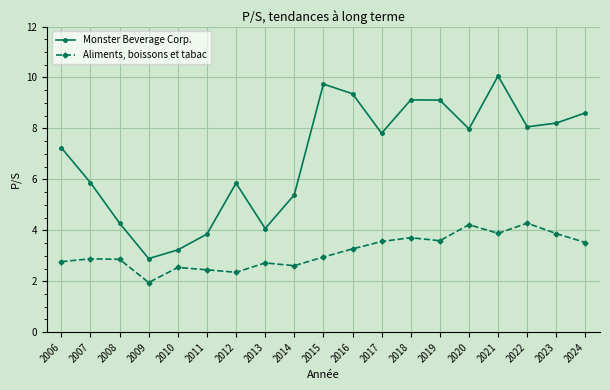

Is this an area chart (filled region under the line)?

No